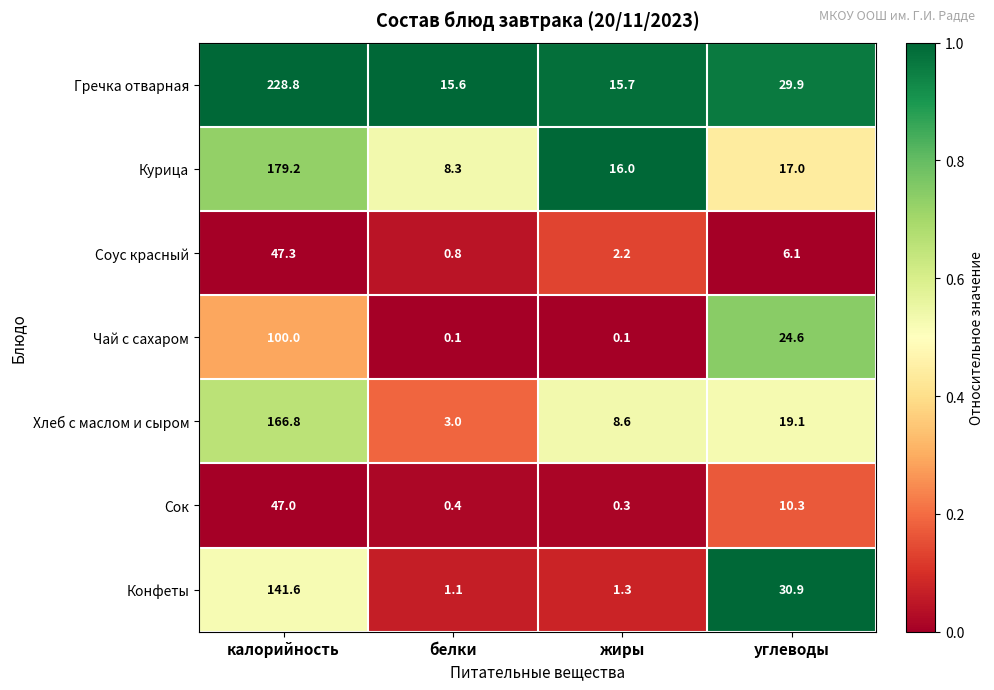

At how many categories does at least one series exceed 0?

4